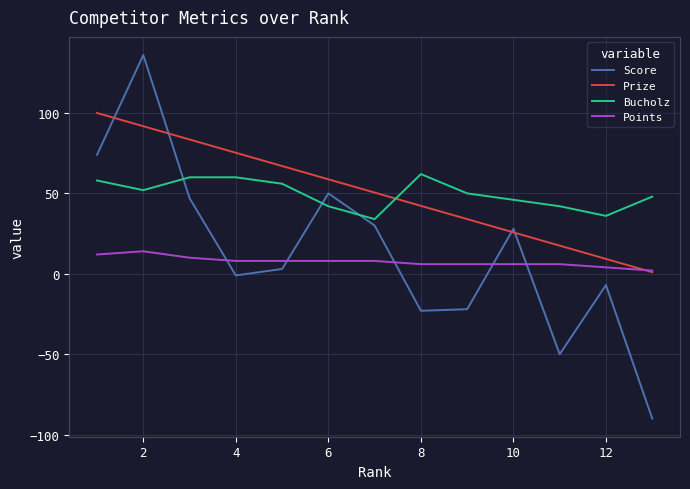

List the series in order of their peak value, highest first.

Score, Prize, Bucholz, Points